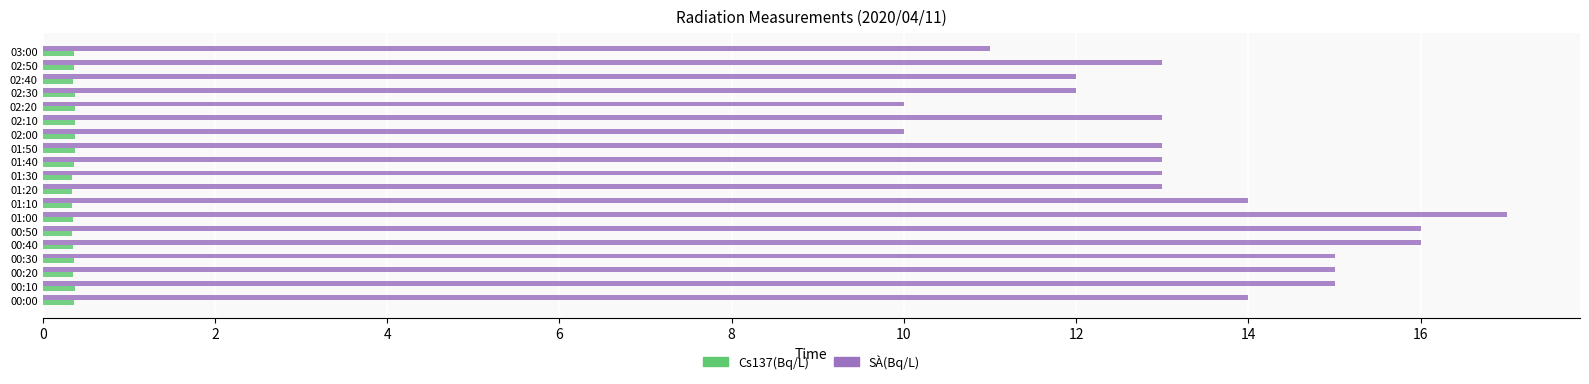

Which series has the widest spread of values?

SÀ(Bq/L)